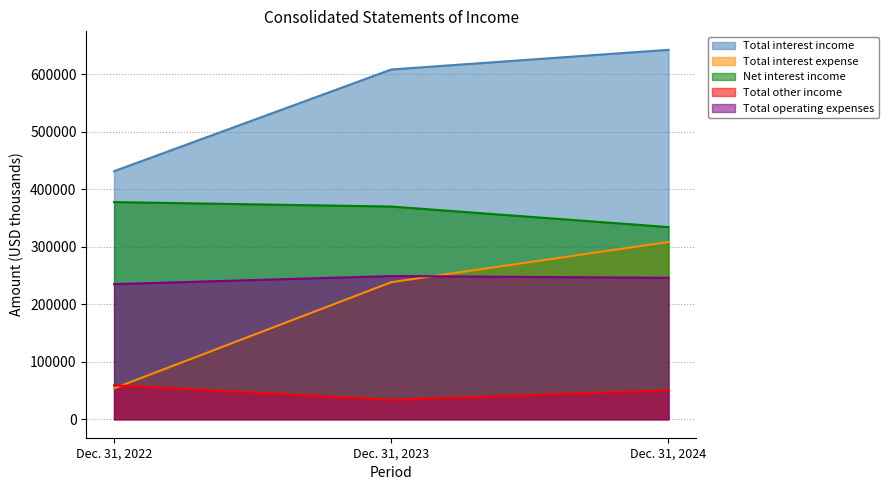

What is the difference between the highest and lowest values at Dec. 31, 2022?

377477